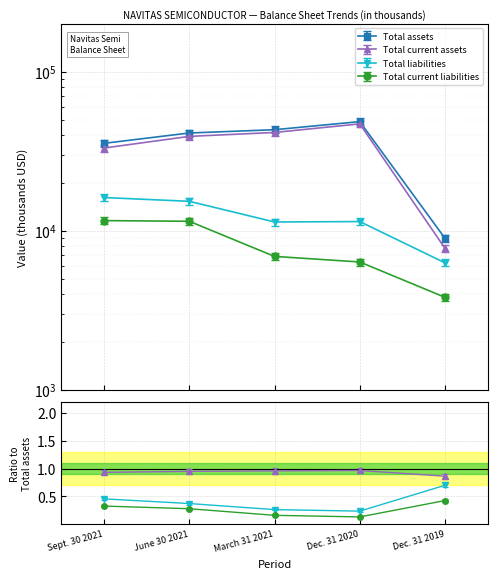

At how many categories does at least one series exceed 43847?

1